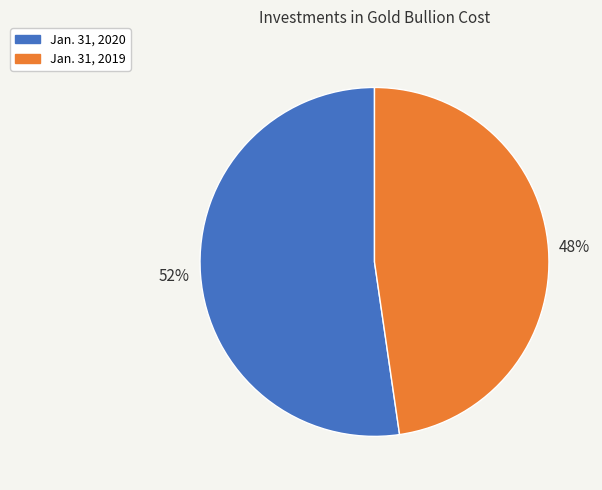

Between Jan. 31, 2019 and Jan. 31, 2020, which is larger?

Jan. 31, 2020